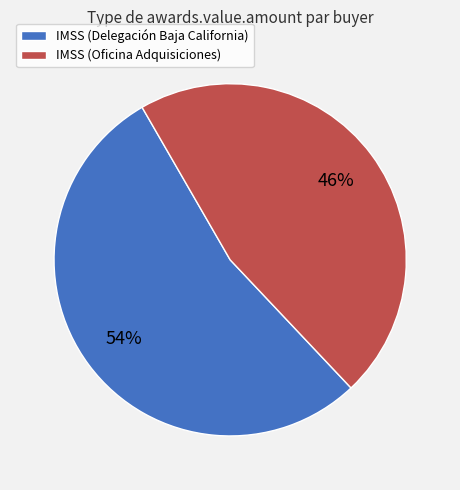

To the nearest percent, what is the combined percentage of IMSS (Delegación Baja California) and IMSS (Oficina Adquisiciones)?

100%